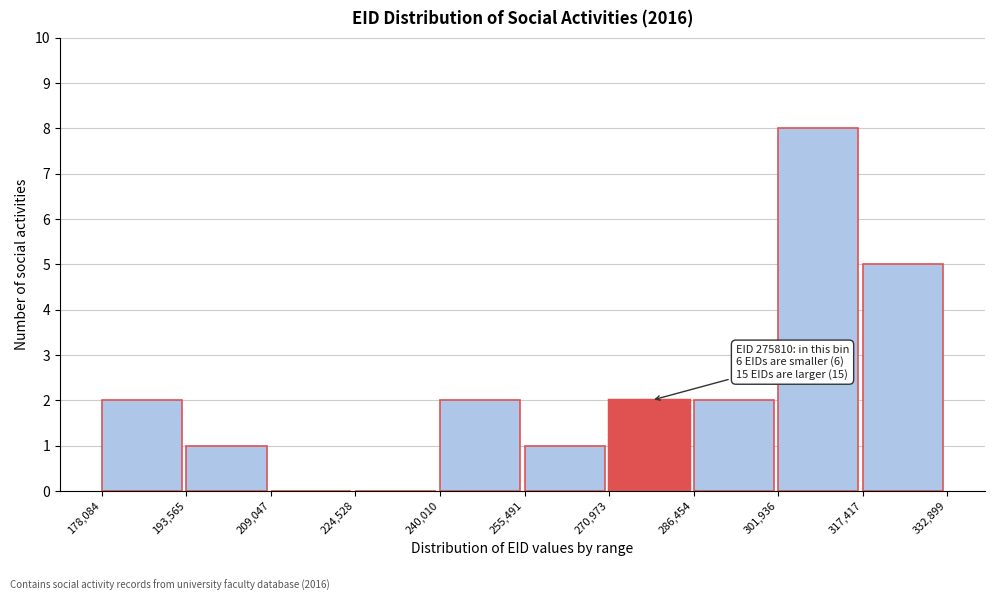

Over which range of the x-axis is the bar tallest?

301,936 to 317,417